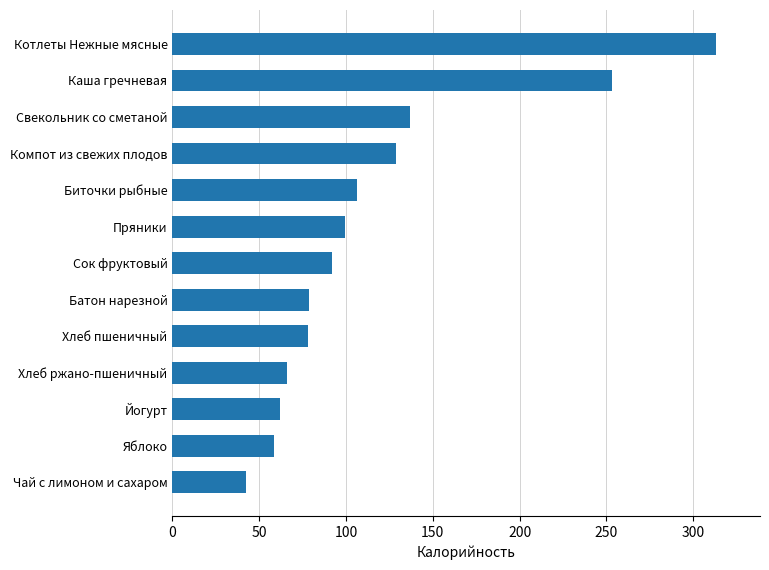

At which label is the value closest to 177?

Свекольник со сметаной